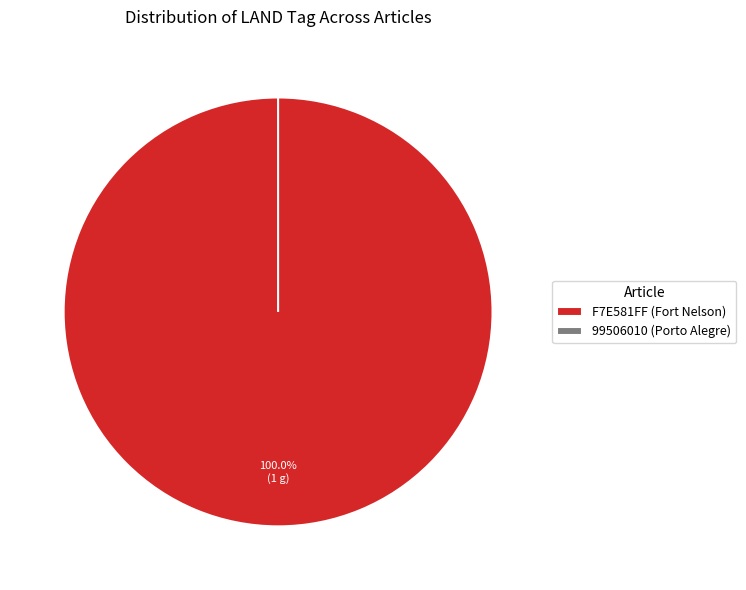

Is there a majority slice in this chart?

Yes